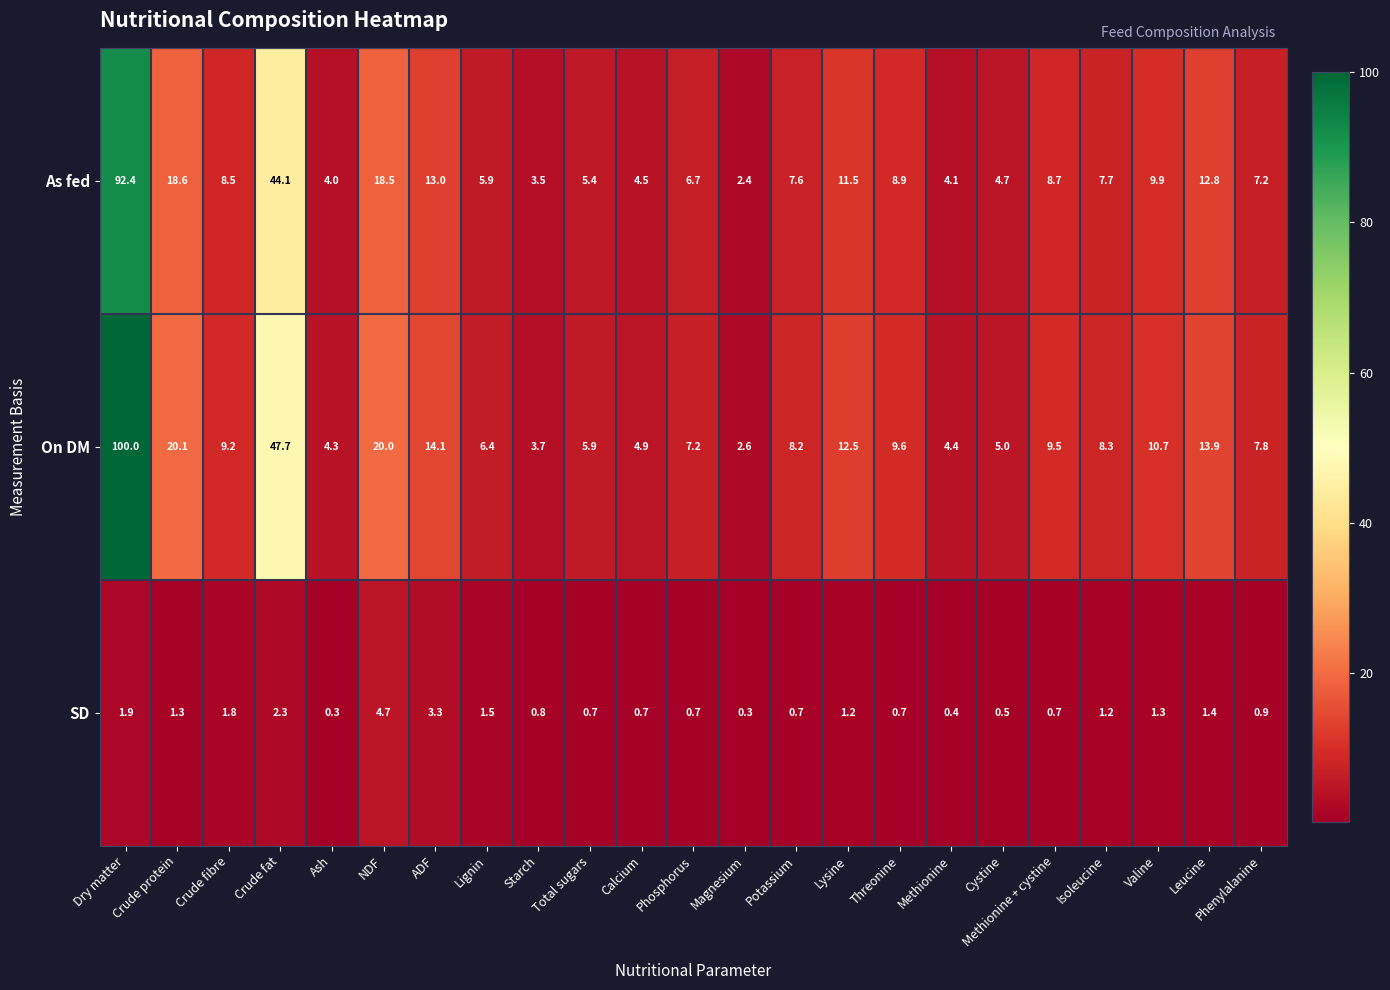

At how many categories does at least one series exceed 35?

2